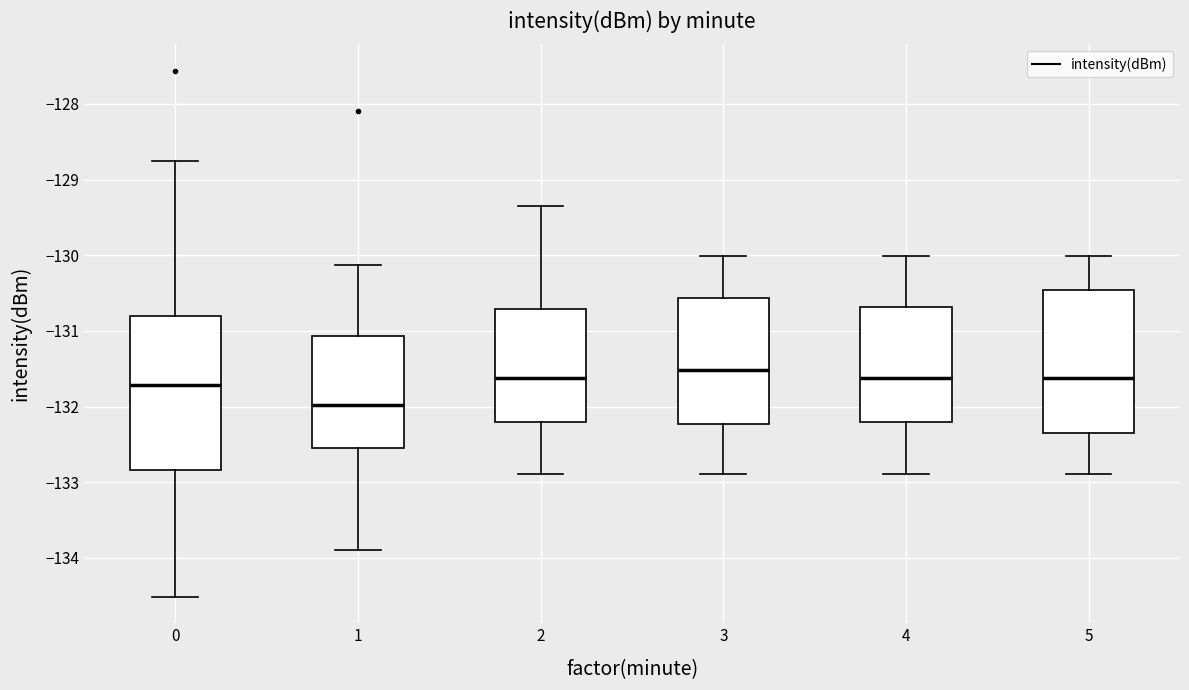

Reading left to right, read every box against the y-axis: the position of its median line, the range the box covers, and the ends of its whiskers. The values are not printed on the chart, so give them approximately, as read against the axis.

0: median -131.7, box -132.8 to -130.8, whiskers -134.5 to -128.7
1: median -132.0, box -132.6 to -131.1, whiskers -133.9 to -130.1
2: median -131.6, box -132.2 to -130.7, whiskers -132.9 to -129.3
3: median -131.5, box -132.2 to -130.6, whiskers -132.9 to -130.0
4: median -131.6, box -132.2 to -130.7, whiskers -132.9 to -130.0
5: median -131.6, box -132.3 to -130.5, whiskers -132.9 to -130.0